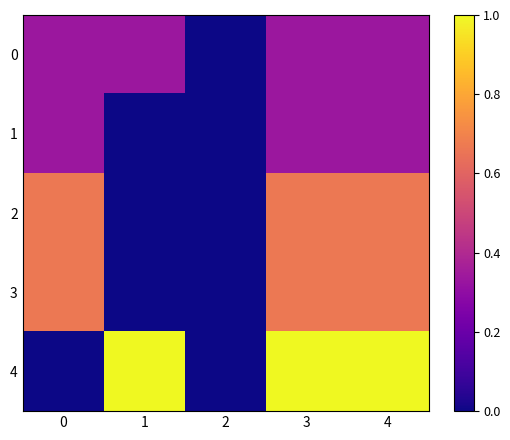

How many distinct data groups are displayed?

5